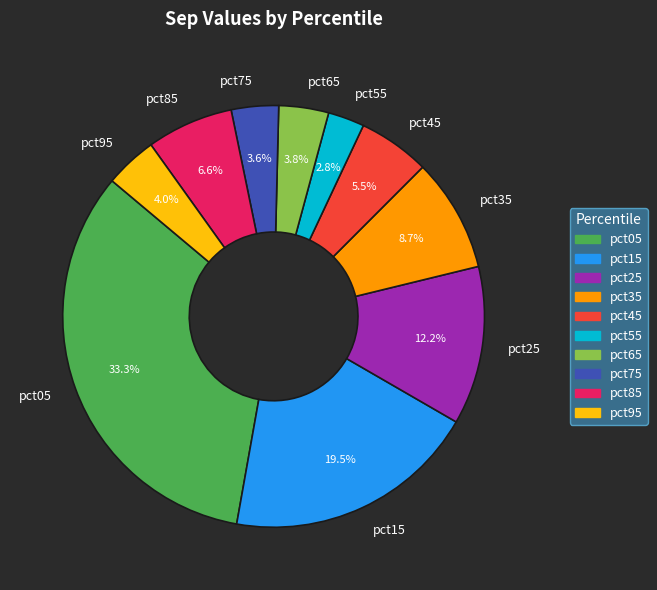

What is the largest slice in the pie chart?

pct05